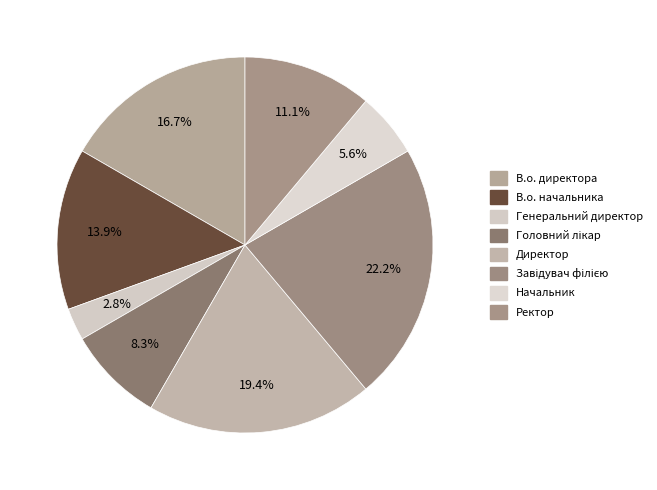

What is the ratio of the value at Генеральний директор to the value at Директор?

0.1